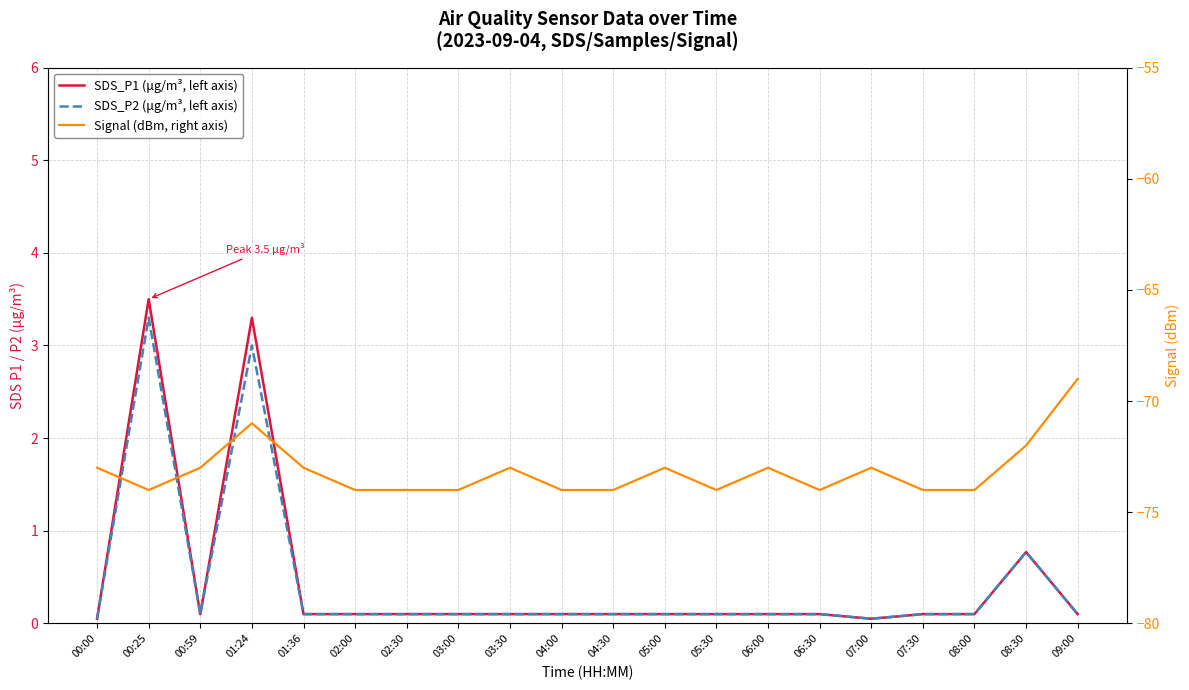

How many interior local peaks does the SDS_P1 (μg/m³, left axis) series have?

3